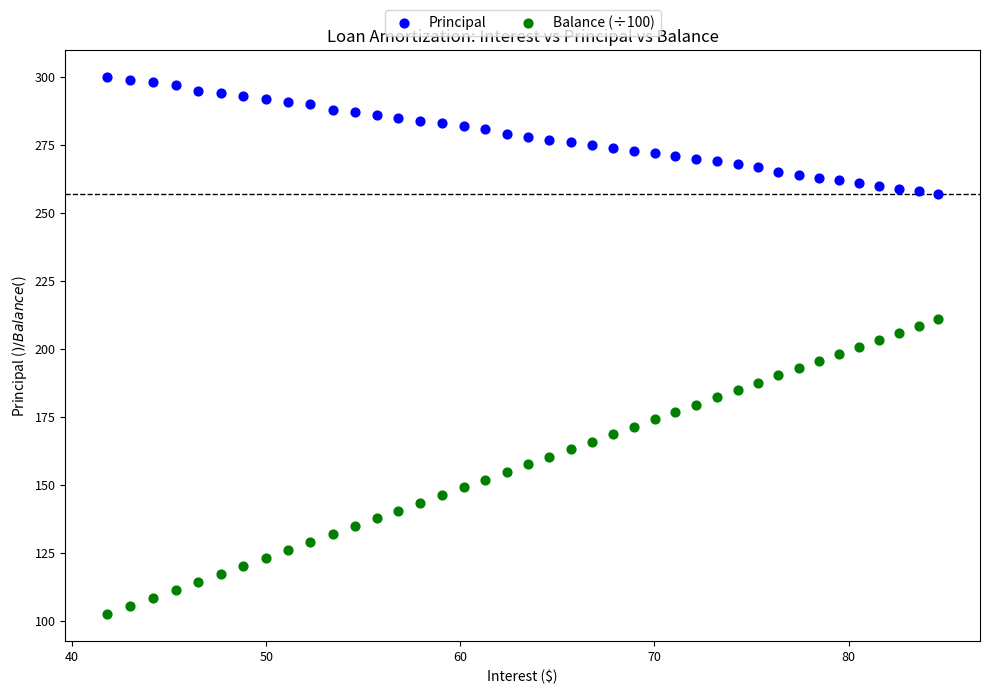

Which series has the largest Y range (max minus min)?

Balance (÷100)